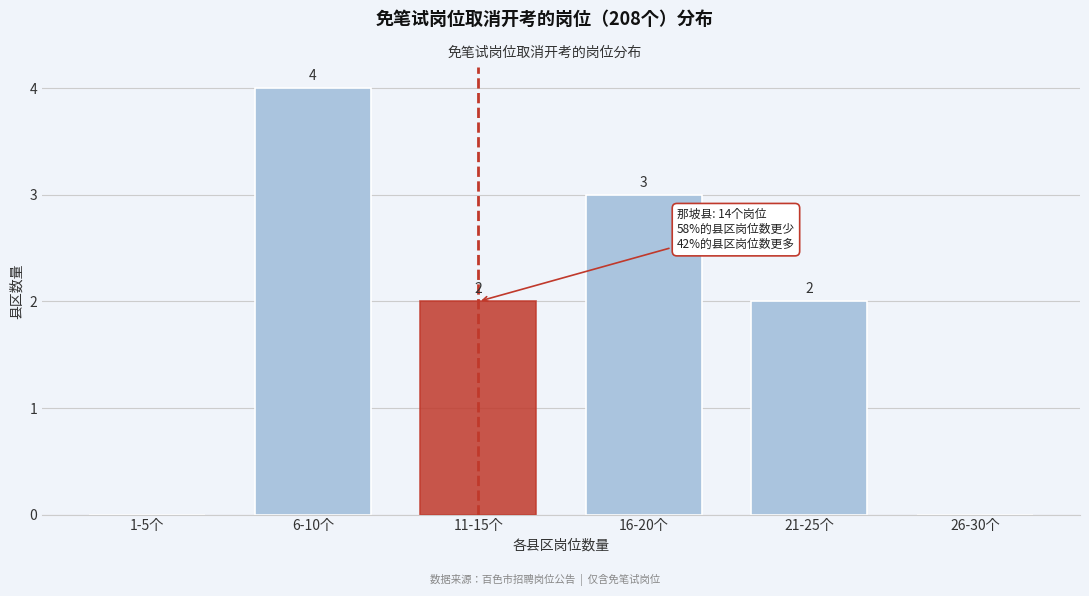

Reading right to left, transcribe all the data shown in this chart.

26-30个=0	21-25个=2	16-20个=3	11-15个=2	6-10个=4	1-5个=0